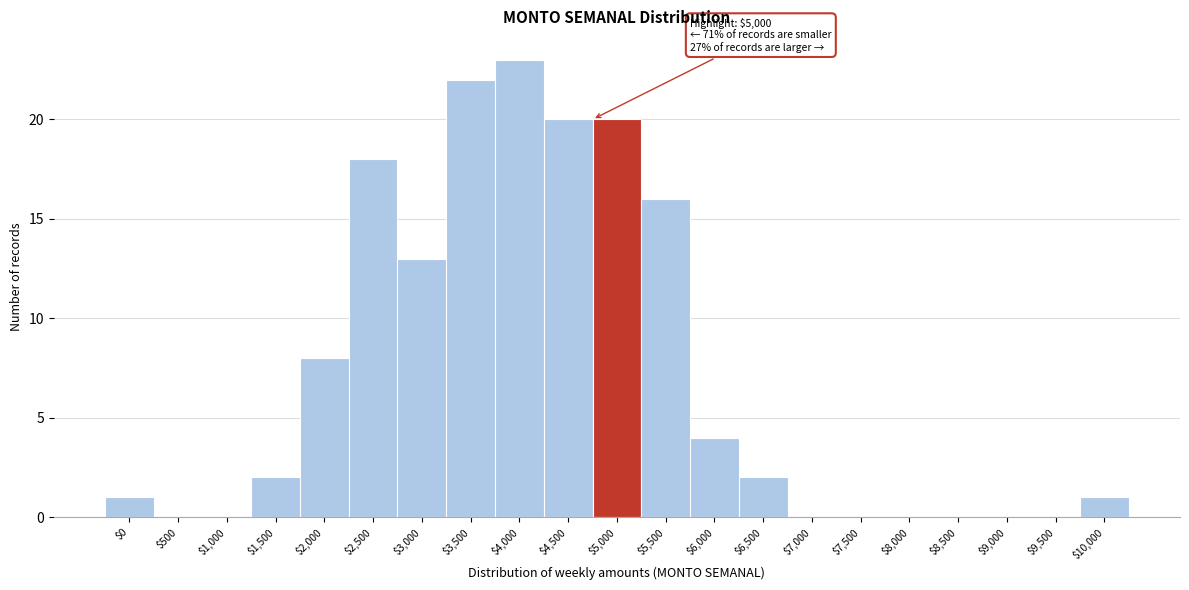

What is the maximum value shown in the chart?

23